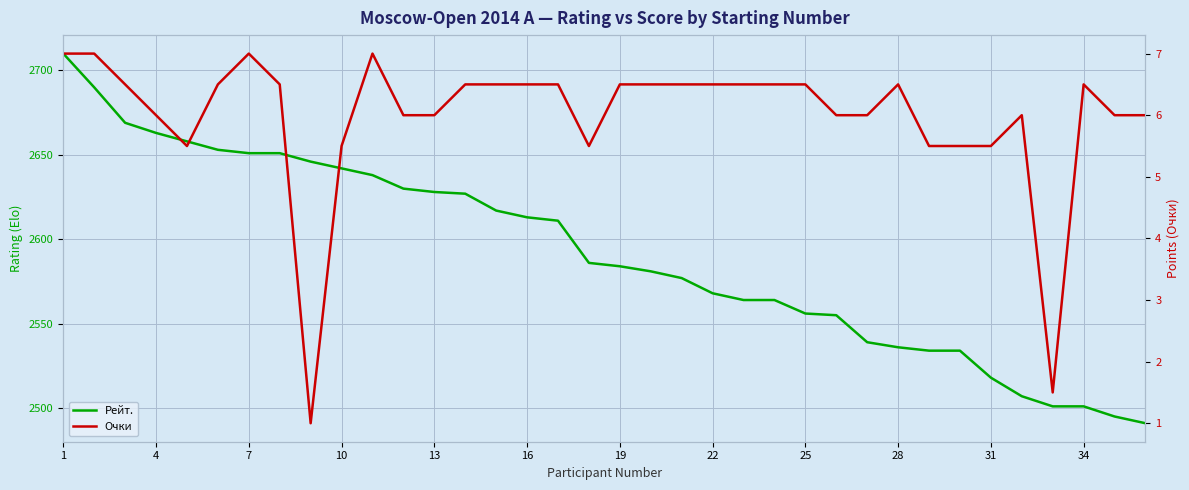

How many data points does each series have?

36